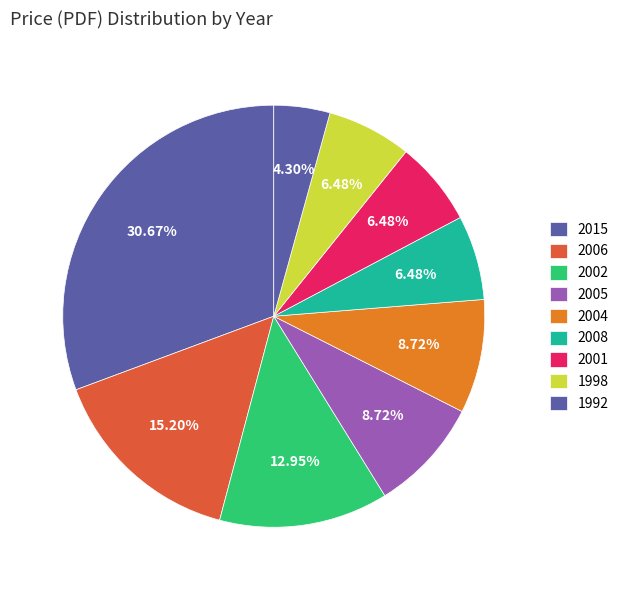

To the nearest percent, what portion does 2005 represent?

9%